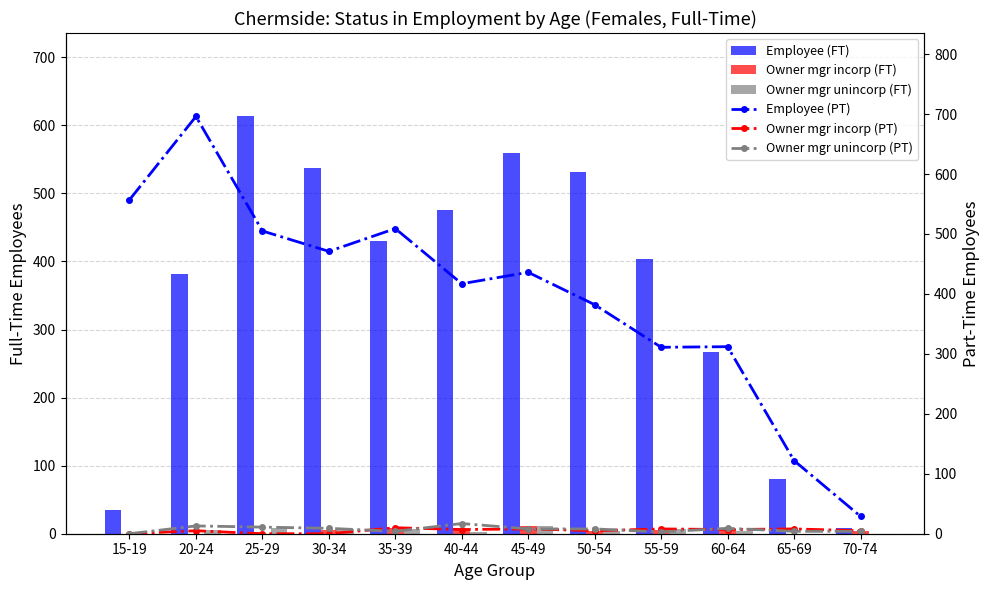

What is the label of the 11th bar from the right?

20-24